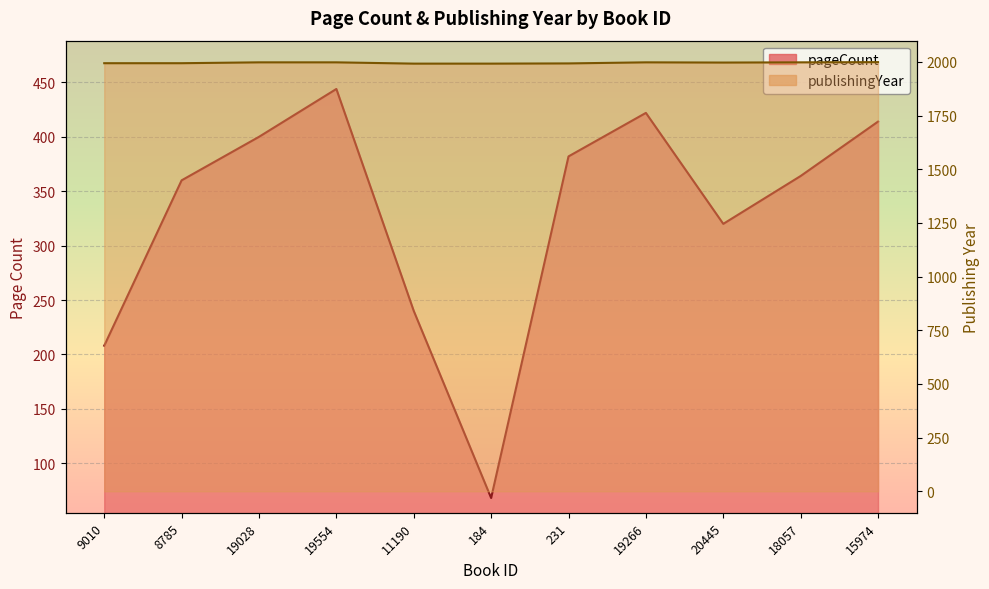

List the labels in order of publishingYear value, smallest first.

11190, 184, 231, 9010, 8785, 20445, 19028, 19554, 19266, 18057, 15974